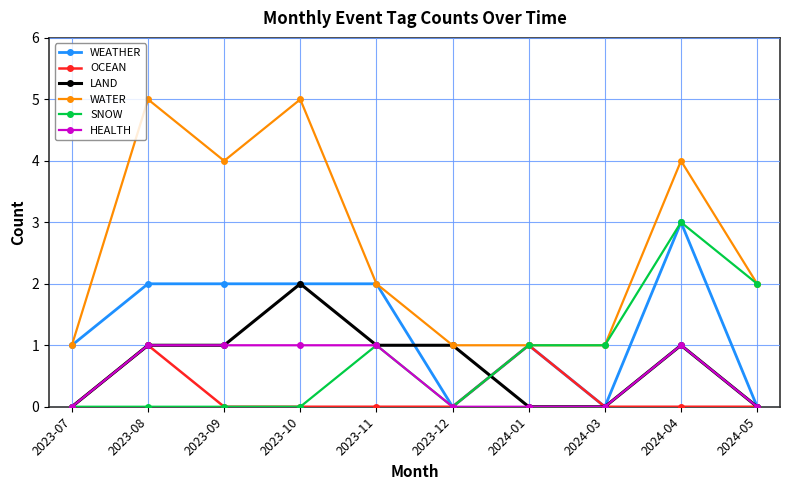

True or false: HEALTH and WATER cross at least once.

False